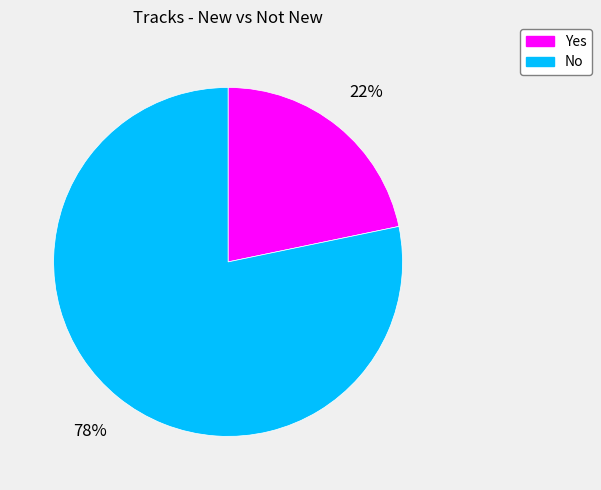

The Yes slice represents 33% of the pie. True or false?

False